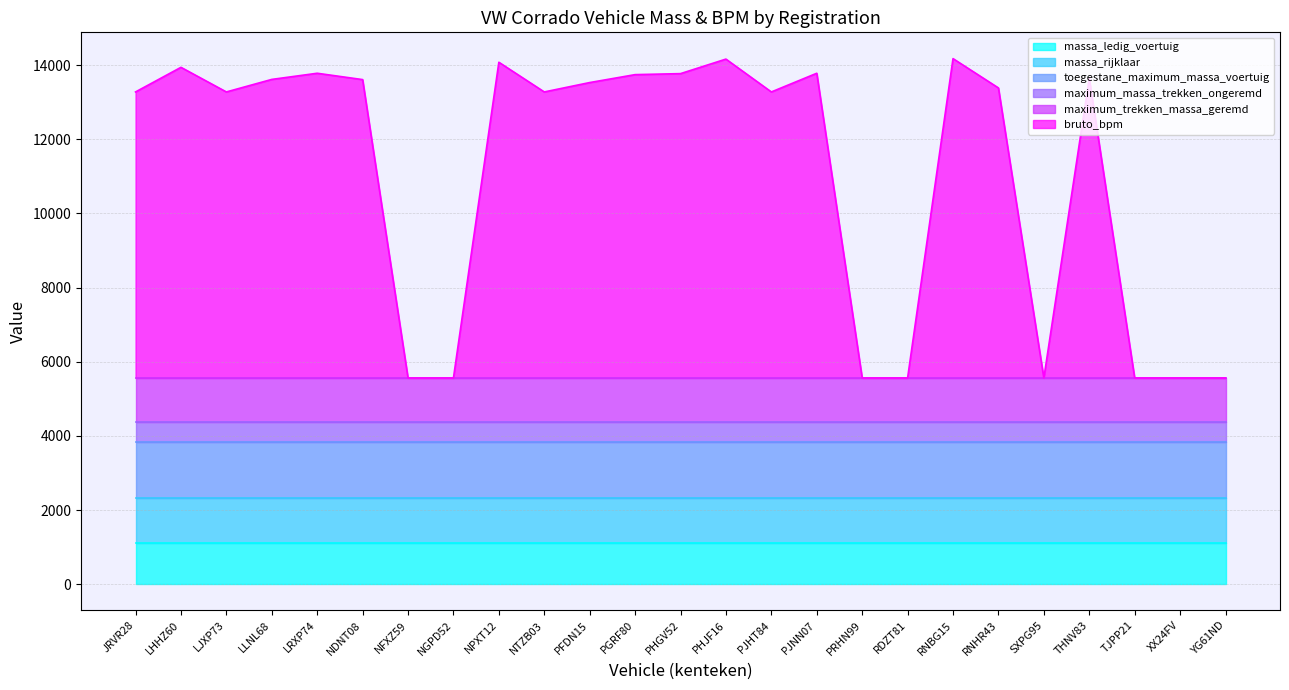

Which has a higher value, YG61ND or PJNN07?

YG61ND